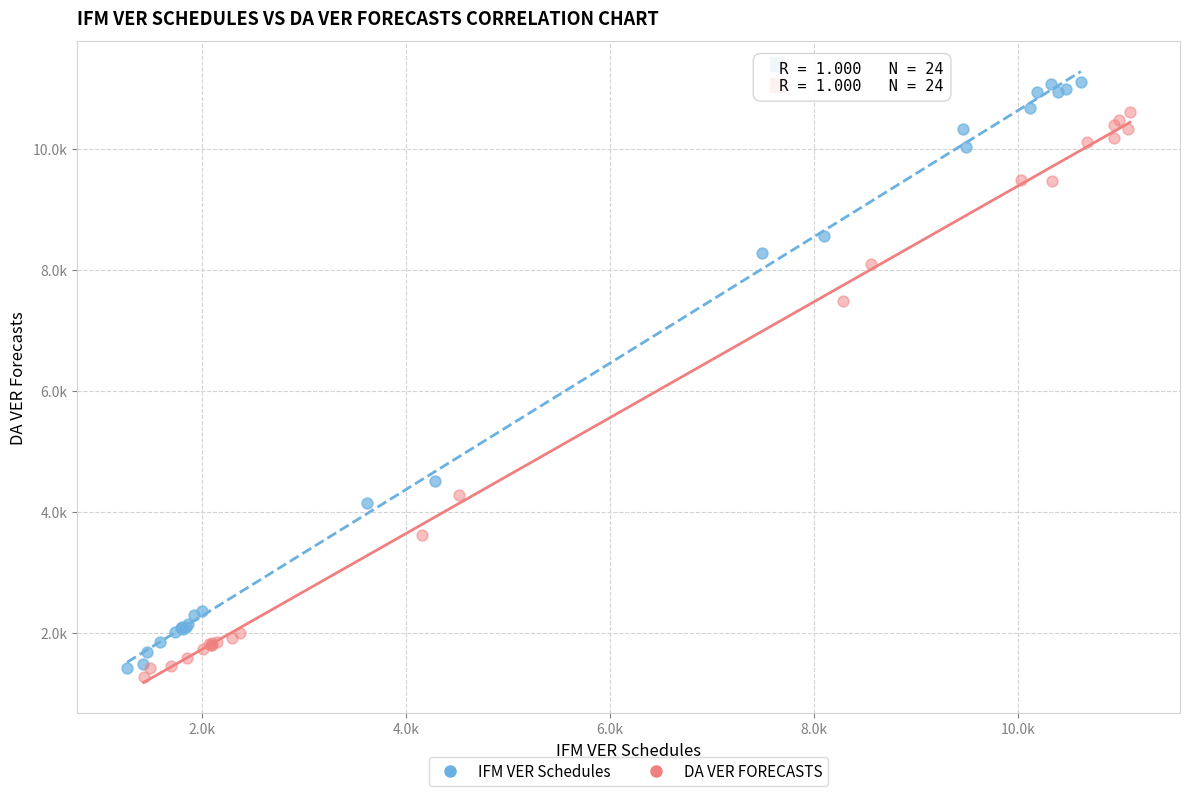

Which series contains the highest Y value?

IFM VER Schedules